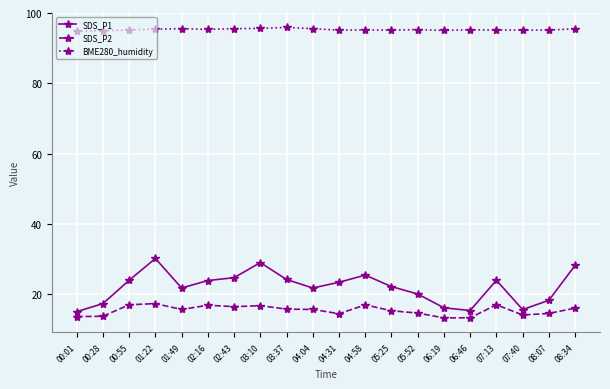

True or false: BME280_humidity and SDS_P2 intersect in this chart.

False